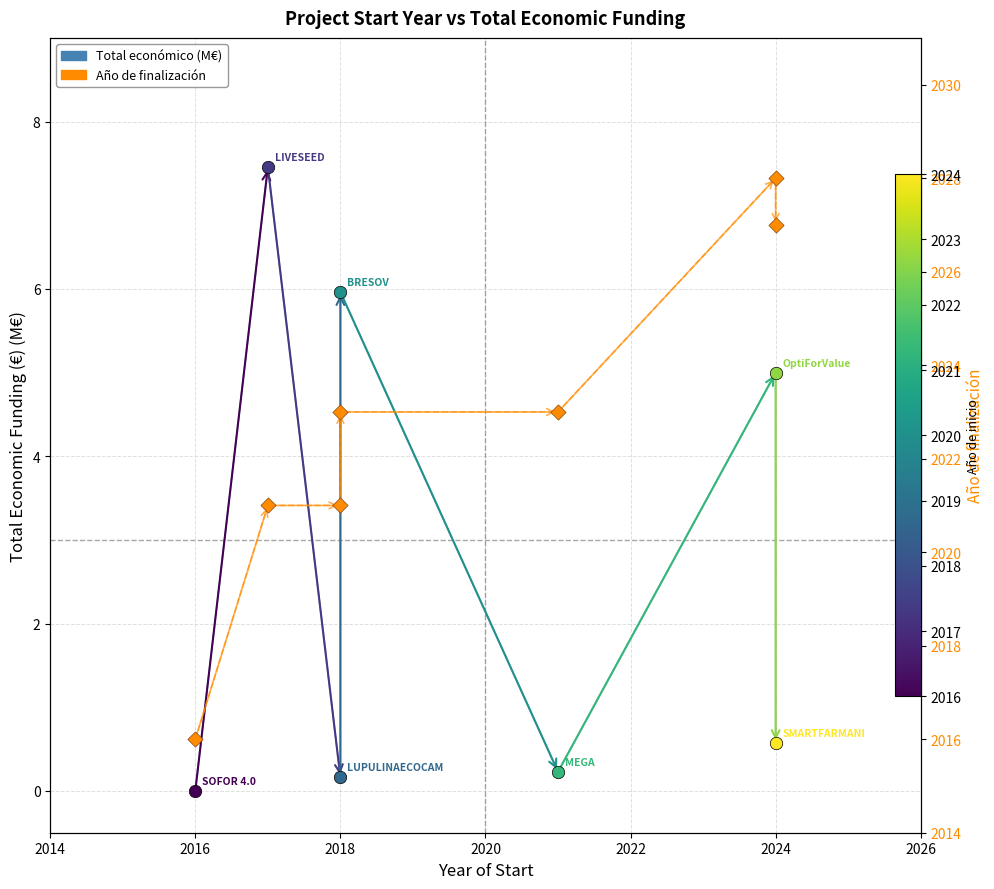

Which series has the largest total across all categories?

Año de finalización